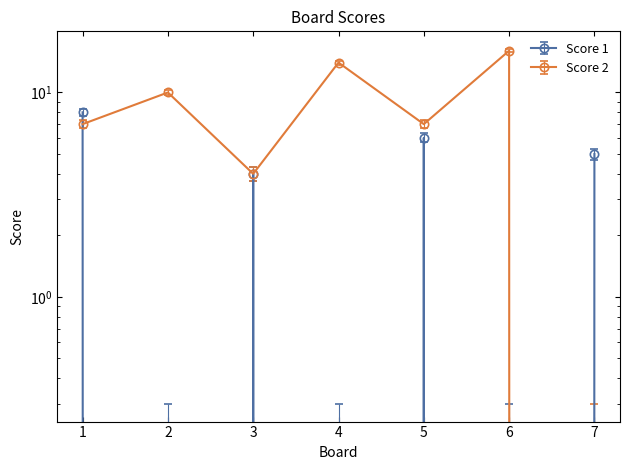

The Score 1 series shows 3.7 at 3. True or false?

True